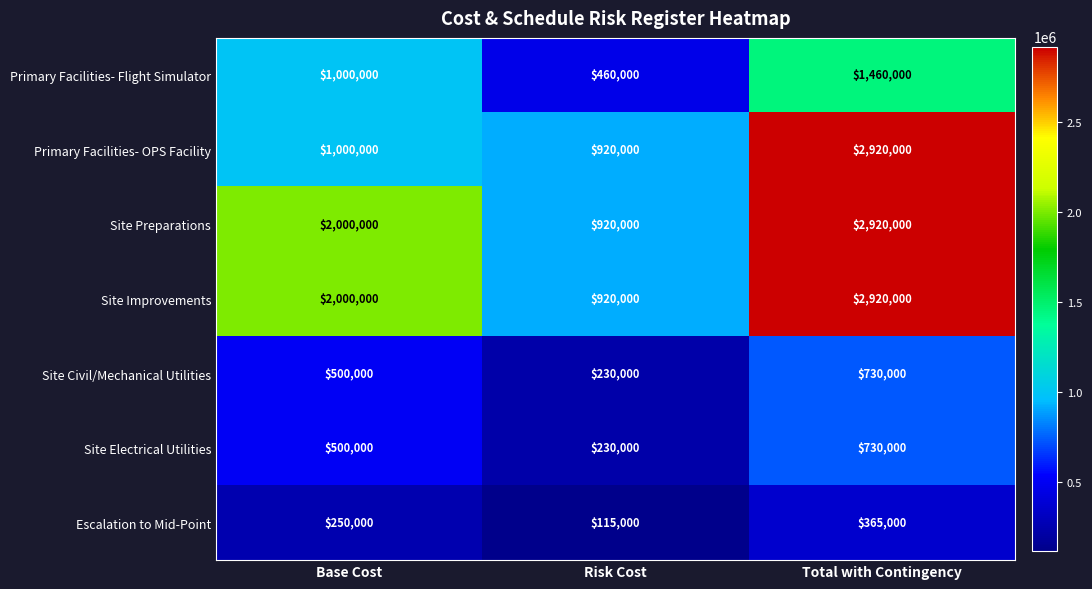

The value of Site Improvements at Total with Contingency is 2920000. True or false?

True